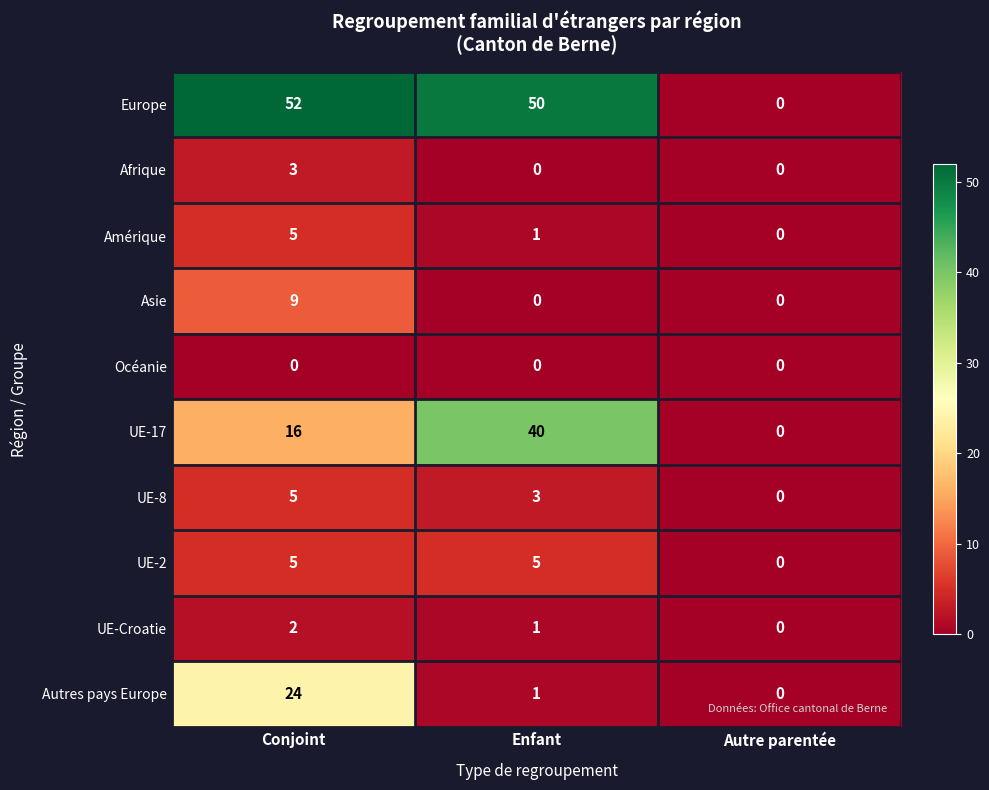

Which series has the largest total across all categories?

Europe